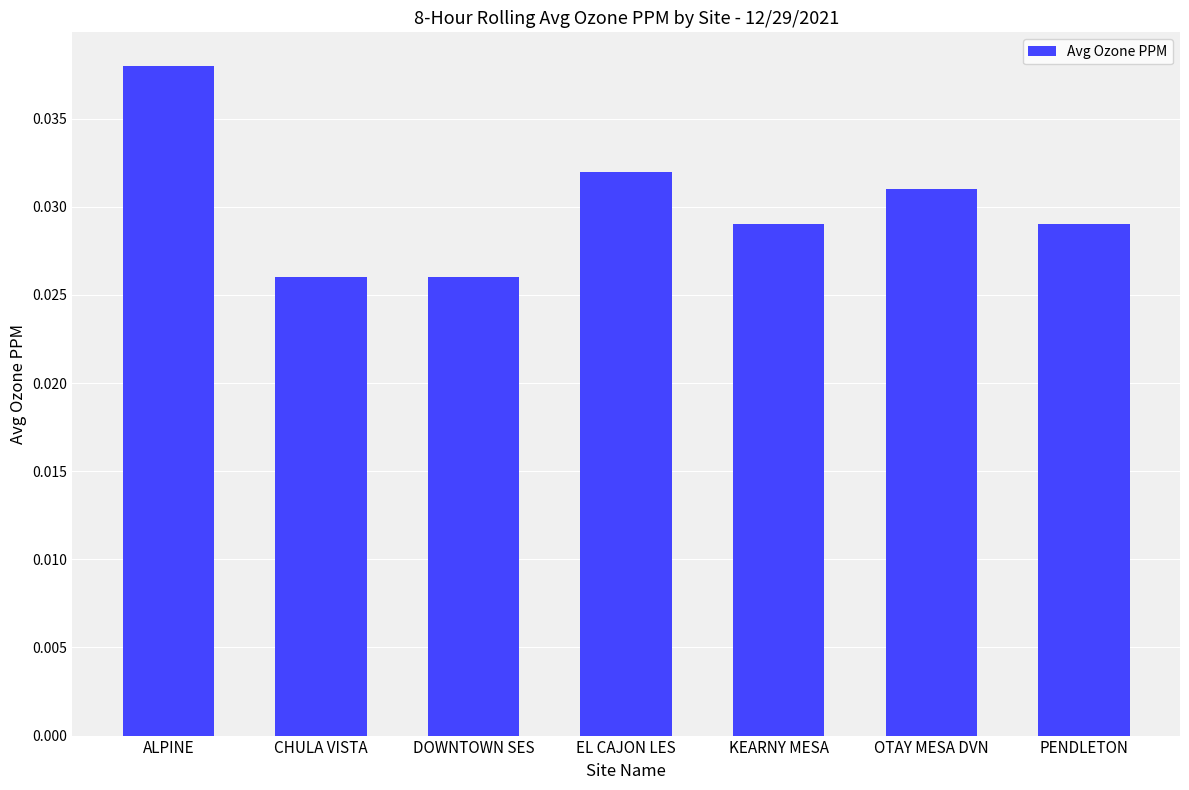

How many values are between 0 and 1?

7